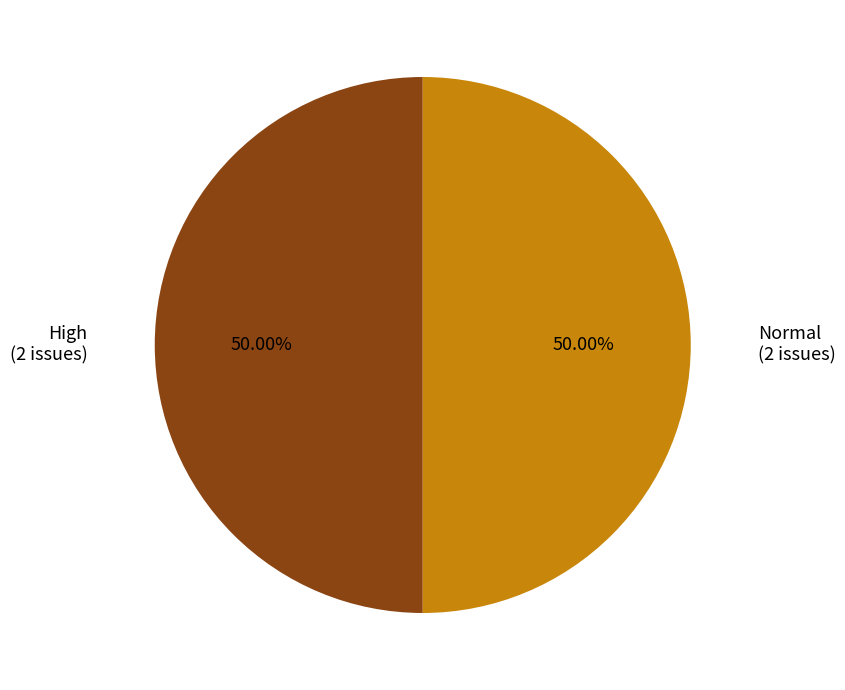

Approximately how many times larger is the value at High compared to Normal?

1.0